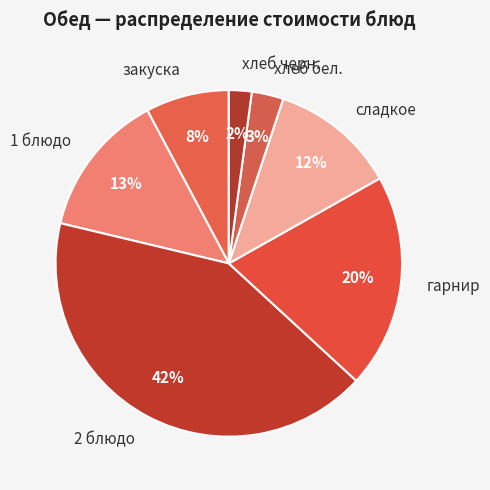

Combined, do закуска and хлеб бел. account for over 50%?

No